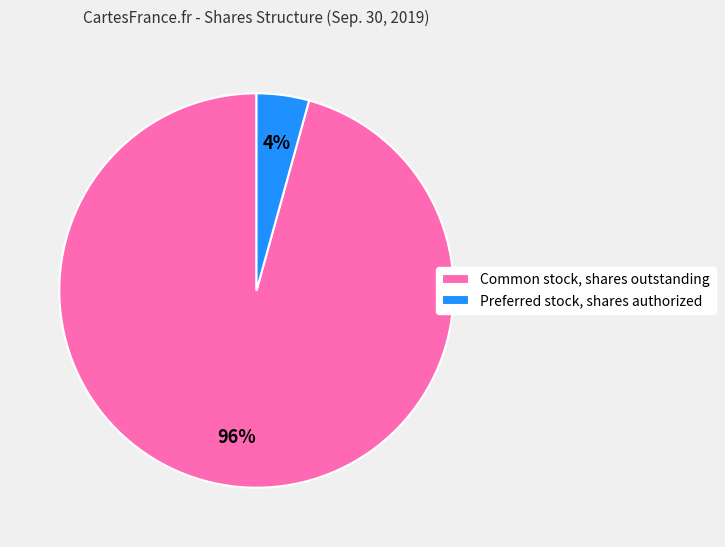

The Preferred stock, shares authorized slice represents 4% of the pie. True or false?

True